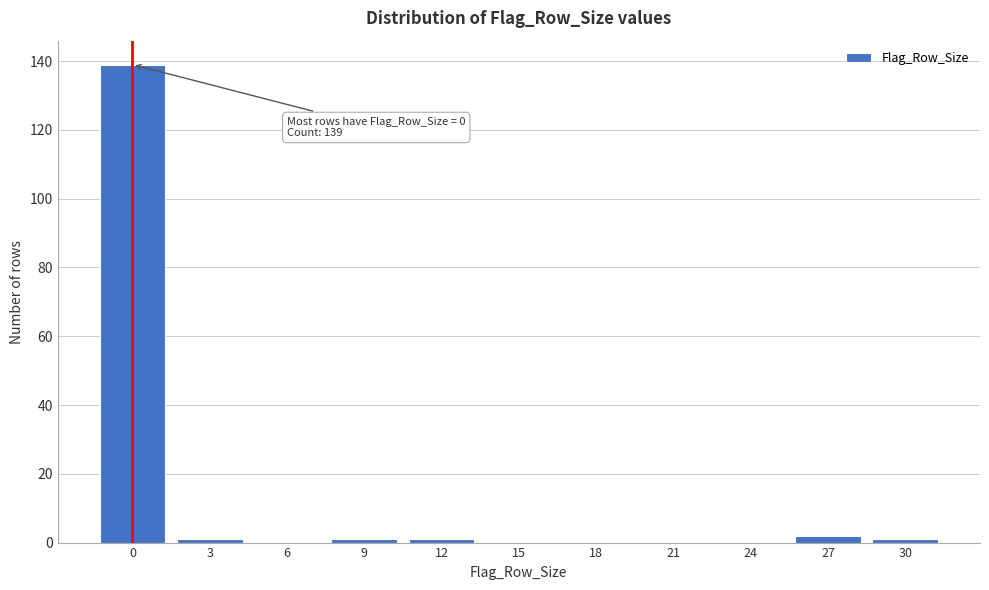

Reading right to left, extract all data points from this chart.

30=1	27=2	24=0	21=0	18=0	15=0	12=1	9=1	6=0	3=1	0=139